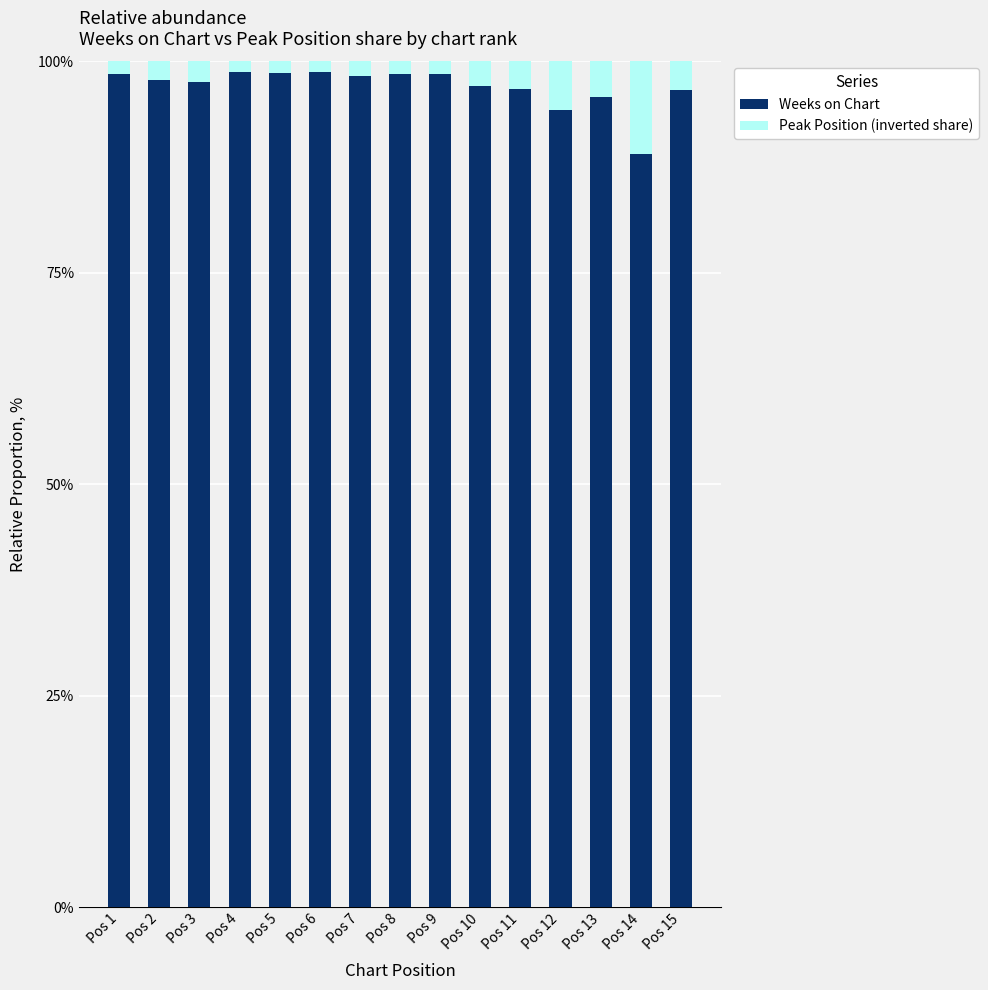

True or false: Weeks on Chart has a value of 151.4 at Pos 12.

False